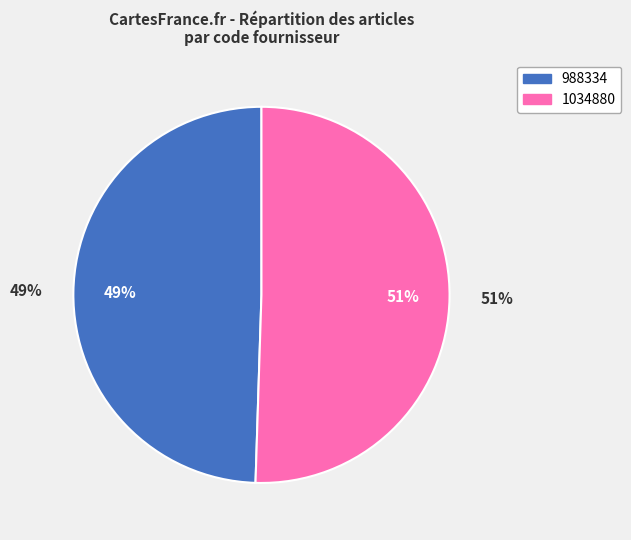

The 1034880 slice represents 51% of the pie. True or false?

True